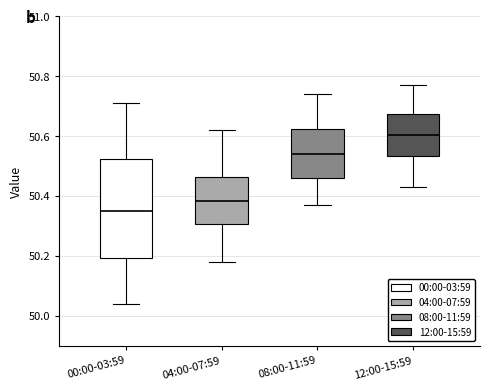

Reading left to right, read every box against the y-axis: the position of its median line, the range the box covers, and the ends of its whiskers. The values are not printed on the chart, so give them approximately, as read against the axis.

00:00-03:59: median 50.36, box 50.20 to 50.52, whiskers 50.04 to 50.72
04:00-07:59: median 50.38, box 50.30 to 50.46, whiskers 50.18 to 50.62
08:00-11:59: median 50.54, box 50.46 to 50.62, whiskers 50.38 to 50.74
12:00-15:59: median 50.60, box 50.54 to 50.68, whiskers 50.44 to 50.78